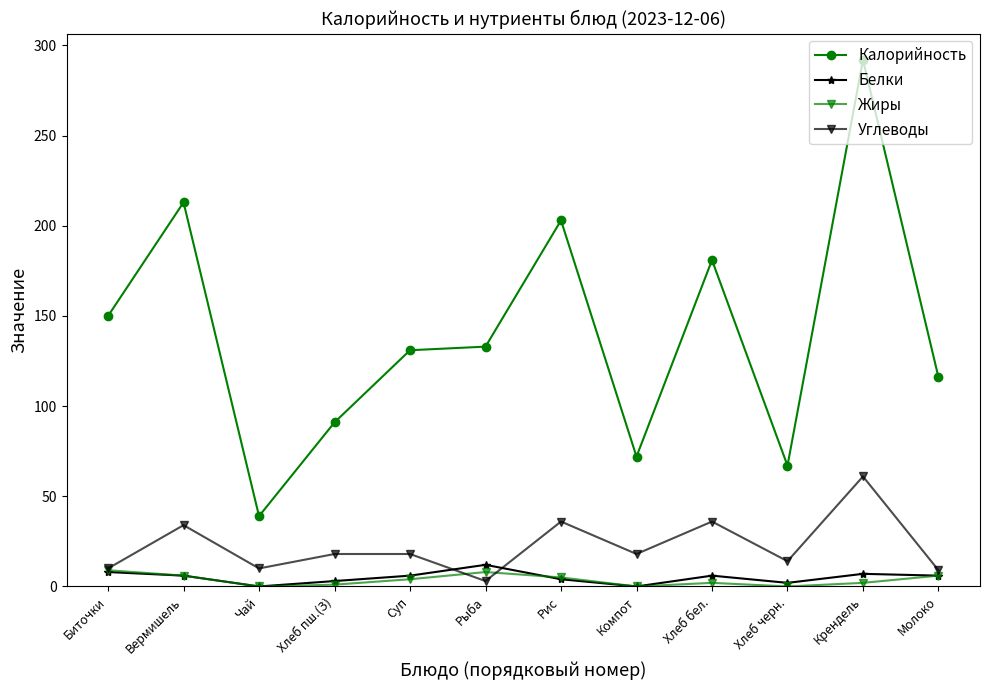

Rank the series at Крендель from highest to lowest value.

Калорийность, Углеводы, Белки, Жиры